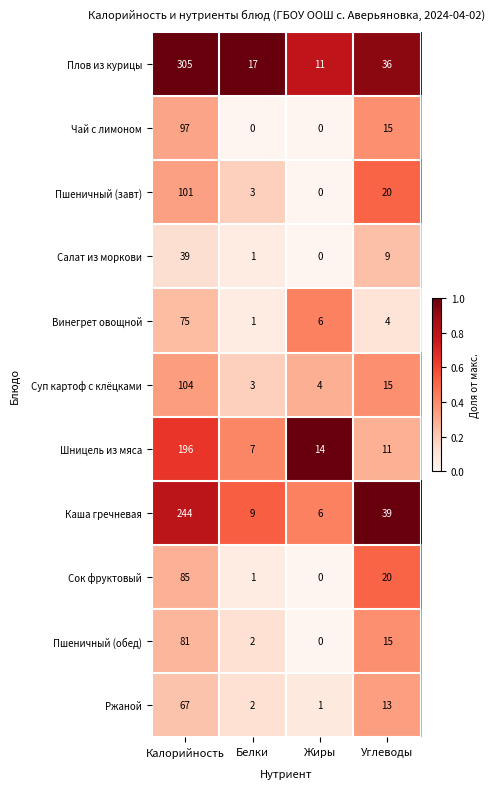

What is the spread (max minus min) of values at Углеводы?

35